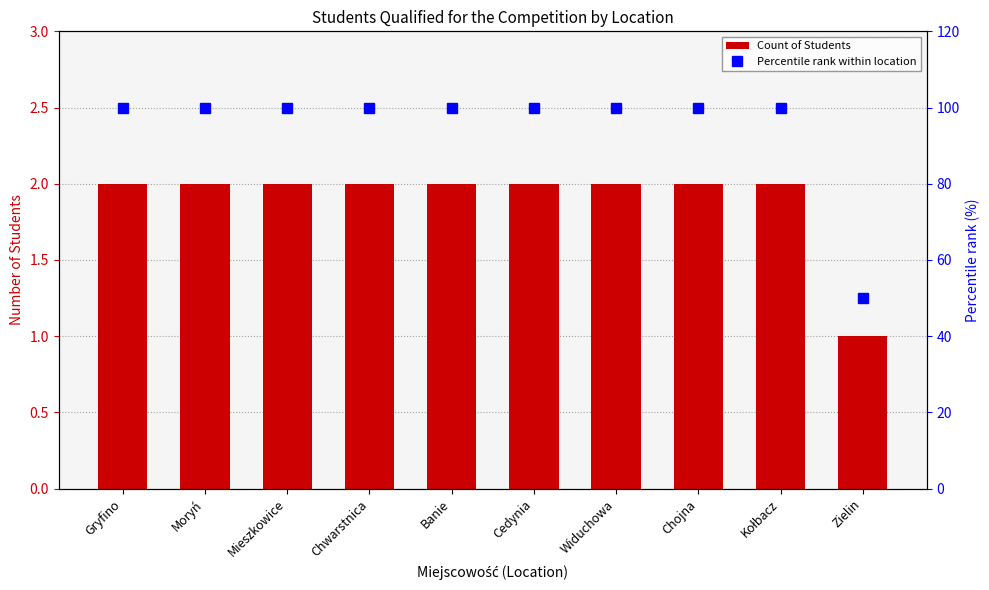

Which series changed the most between Mieszkowice and Chojna?

Count of Students